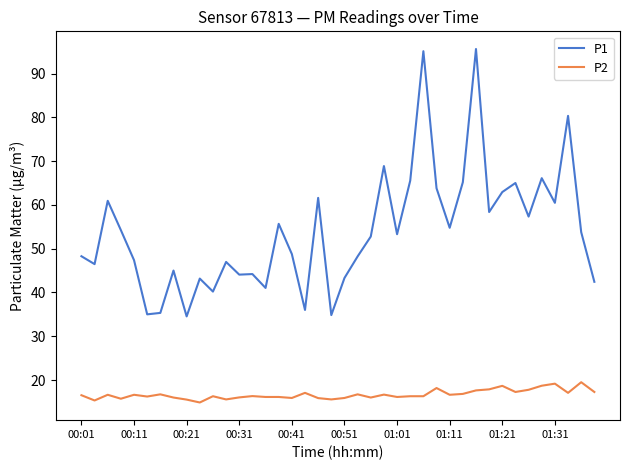

True or false: P1 and P2 cross at least once.

False